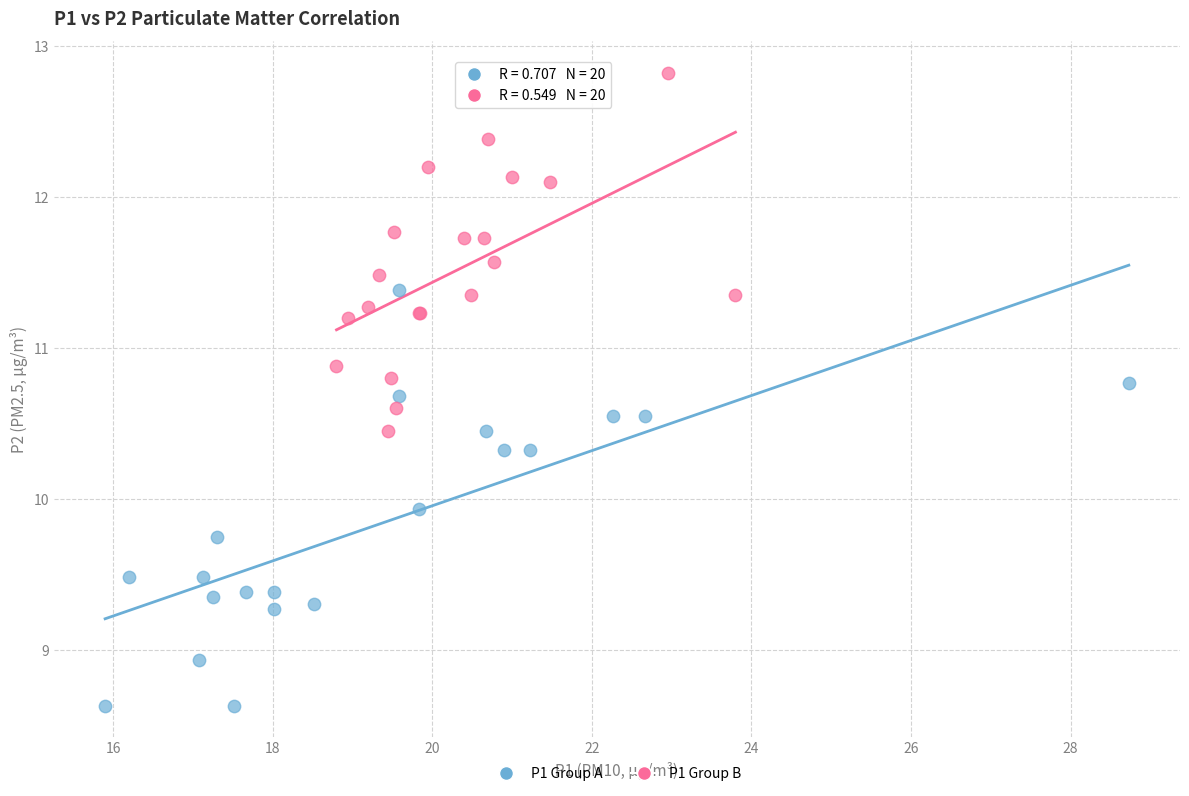

Which series reaches the maximum Y coordinate?

P1 Group B